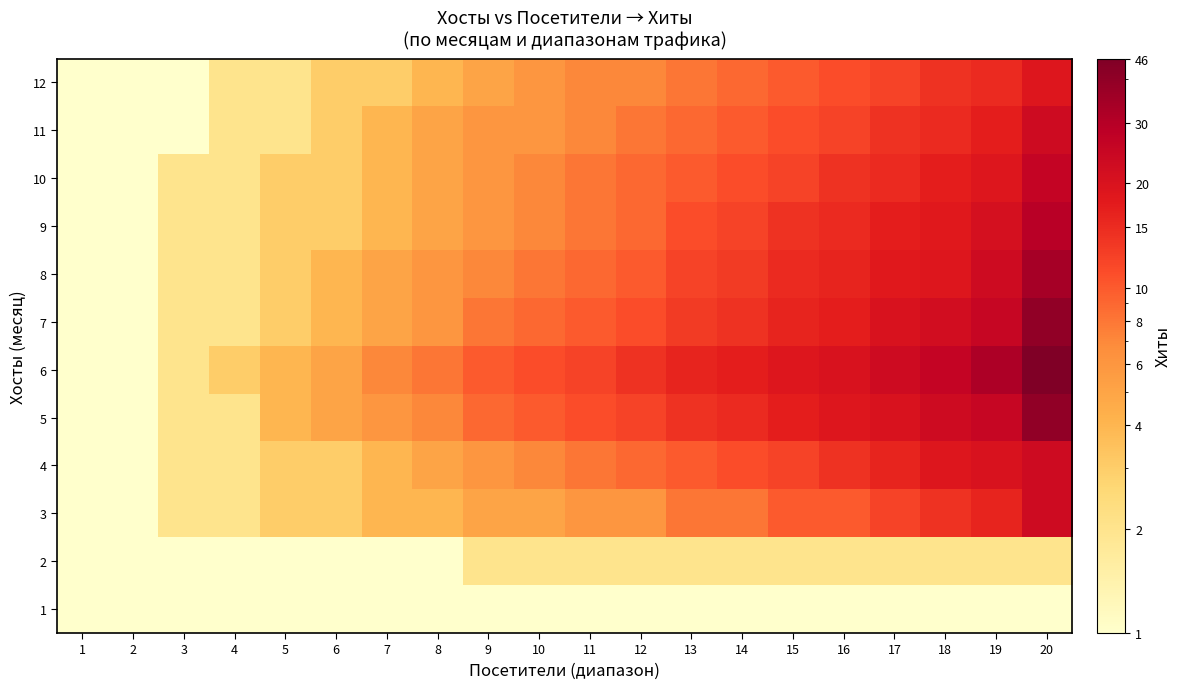

Reading left to right, what are all the values shown in this chart?

1: 1=1	2=1	3=1	4=1	5=1	6=1	7=1	8=1	9=1	10=1	11=1	12=1	13=1	14=1	15=1	16=1	17=1	18=1	19=1	20=1
2: 1=1	2=1	3=1	4=1	5=1	6=1	7=1	8=1	9=2	10=2	11=2	12=2	13=2	14=2	15=2	16=2	17=2	18=2	19=2	20=2
3: 1=1	2=1	3=2	4=2	5=3	6=3	7=4	8=4	9=5	10=5	11=6	12=6	13=8	14=8	15=10	16=10	17=12	18=14	19=16	20=23
4: 1=1	2=1	3=2	4=2	5=3	6=3	7=4	8=5	9=6	10=7	11=8	12=9	13=10	14=11	15=12	16=14	17=16	18=19	19=20	20=23
5: 1=1	2=1	3=2	4=2	5=4	6=5	7=6	8=7	9=9	10=10	11=11	12=12	13=14	14=15	15=17	16=19	17=20	18=23	19=25	20=40
6: 1=1	2=1	3=2	4=3	5=4	6=5	7=7	8=8	9=10	10=11	11=12	12=14	13=16	14=17	15=19	16=20	17=23	18=26	19=32	20=46
7: 1=1	2=1	3=2	4=2	5=3	6=4	7=5	8=6	9=8	10=9	11=10	12=11	13=13	14=14	15=16	16=17	17=20	18=22	19=25	20=40
8: 1=1	2=1	3=2	4=2	5=3	6=4	7=5	8=6	9=7	10=8	11=9	12=10	13=12	14=13	15=15	16=16	17=18	18=19	19=23	20=34
9: 1=1	2=1	3=2	4=2	5=3	6=3	7=4	8=5	9=6	10=7	11=8	12=9	13=11	14=12	15=14	16=15	17=17	18=18	19=21	20=29
10: 1=1	2=1	3=2	4=2	5=3	6=3	7=4	8=5	9=6	10=7	11=8	12=9	13=10	14=11	15=12	16=14	17=15	18=17	19=19	20=26
11: 1=1	2=1	3=1	4=2	5=2	6=3	7=4	8=5	9=6	10=6	11=7	12=8	13=9	14=10	15=11	16=12	17=14	18=15	19=17	20=23
12: 1=1	2=1	3=1	4=2	5=2	6=3	7=3	8=4	9=5	10=6	11=7	12=7	13=8	14=9	15=10	16=11	17=12	18=14	19=15	20=19